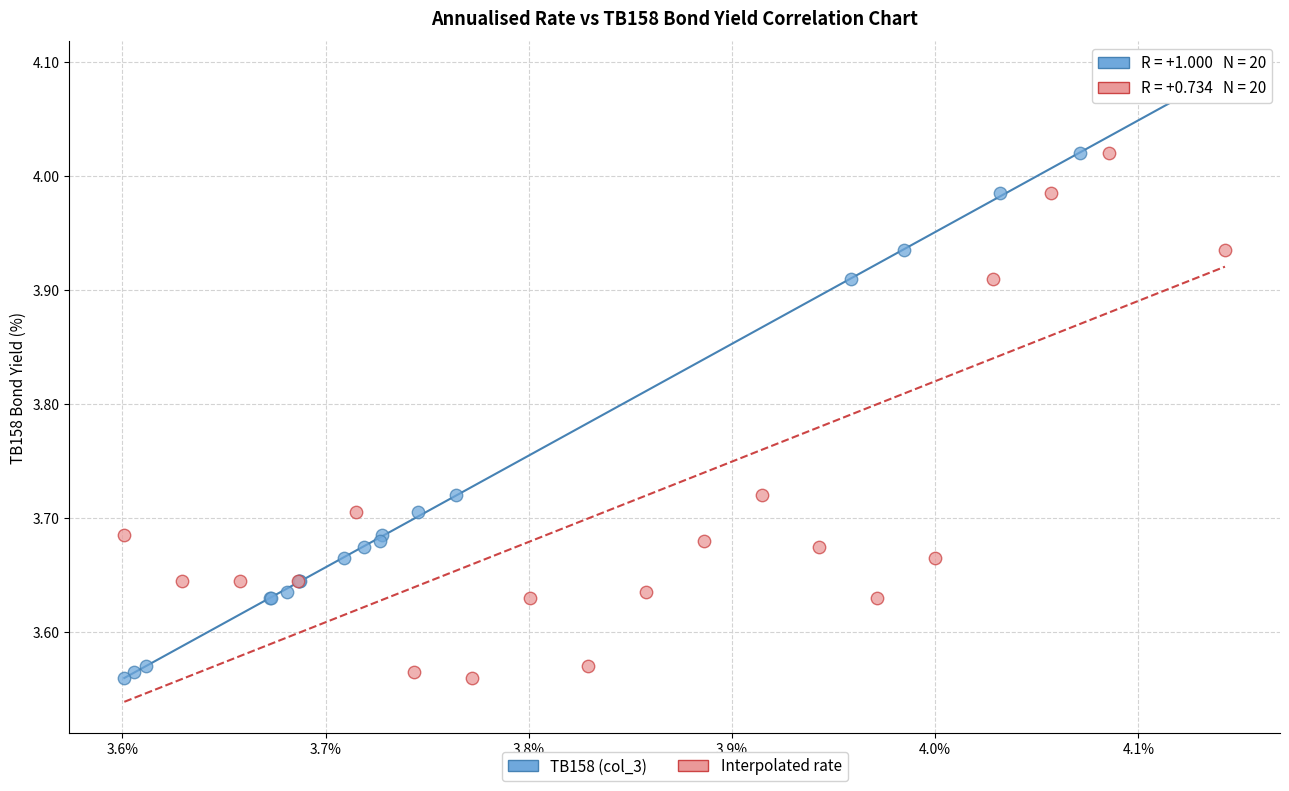

What are all the series names shown in the legend?

TB158 (col_3), Interpolated rate